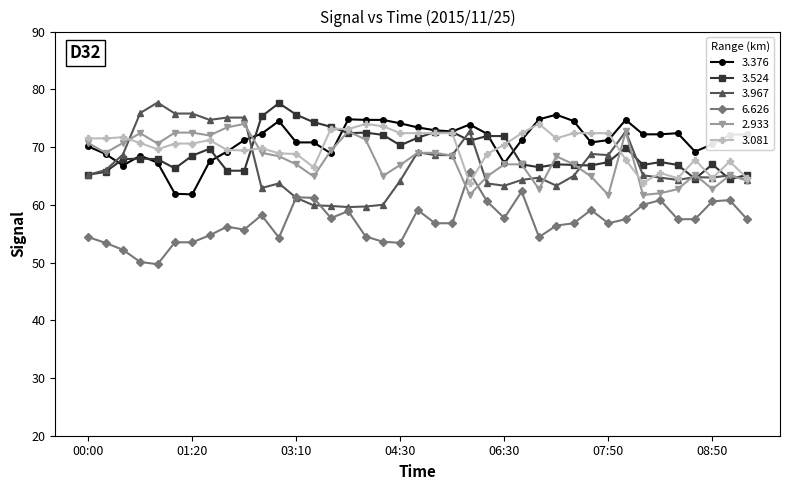

True or false: 3.376 has more than 2 interior local peaks.

True